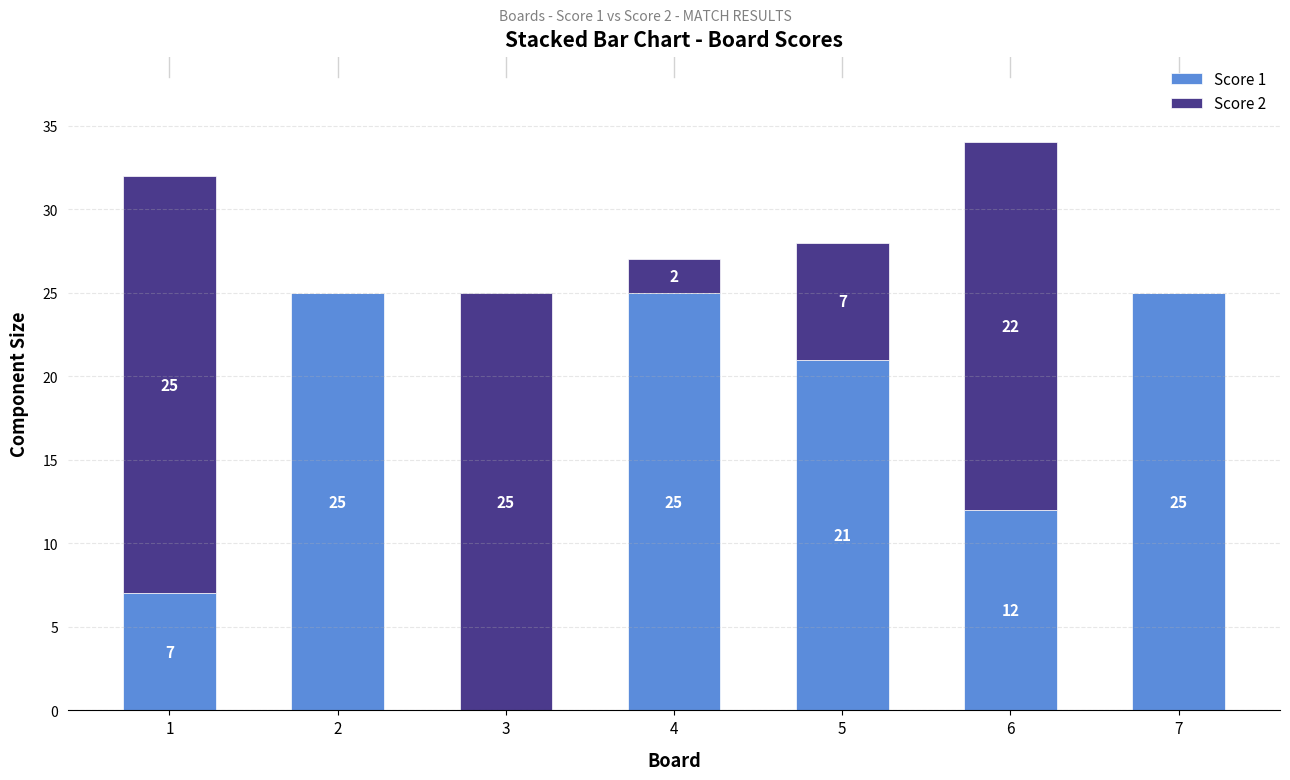

Reading left to right, what are the values for Score 1?

1=7	2=25	3=0	4=25	5=21	6=12	7=25